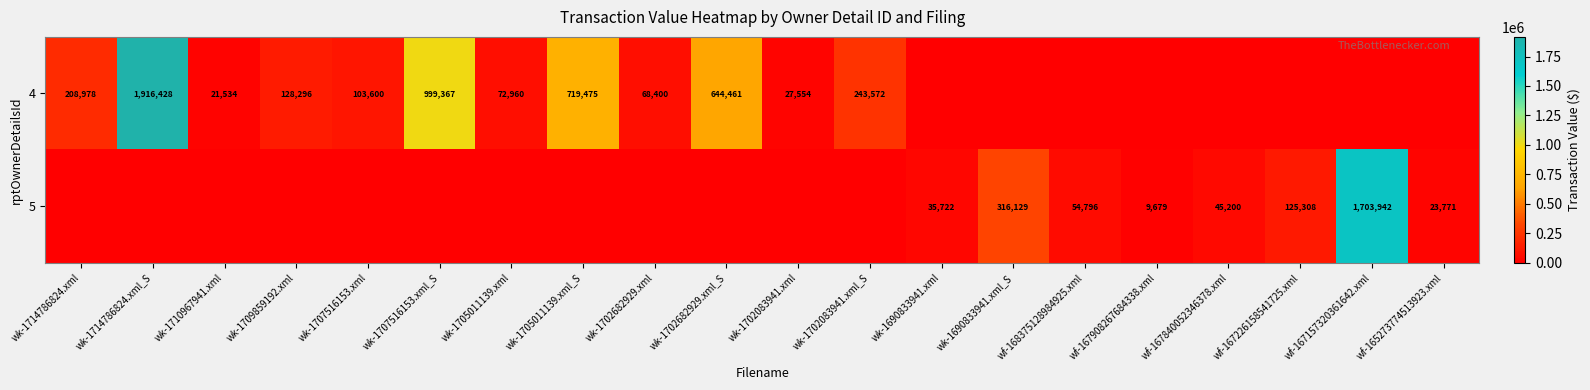

Is it true that 5 equals 125308 at wf-167226158541725.xml?

True